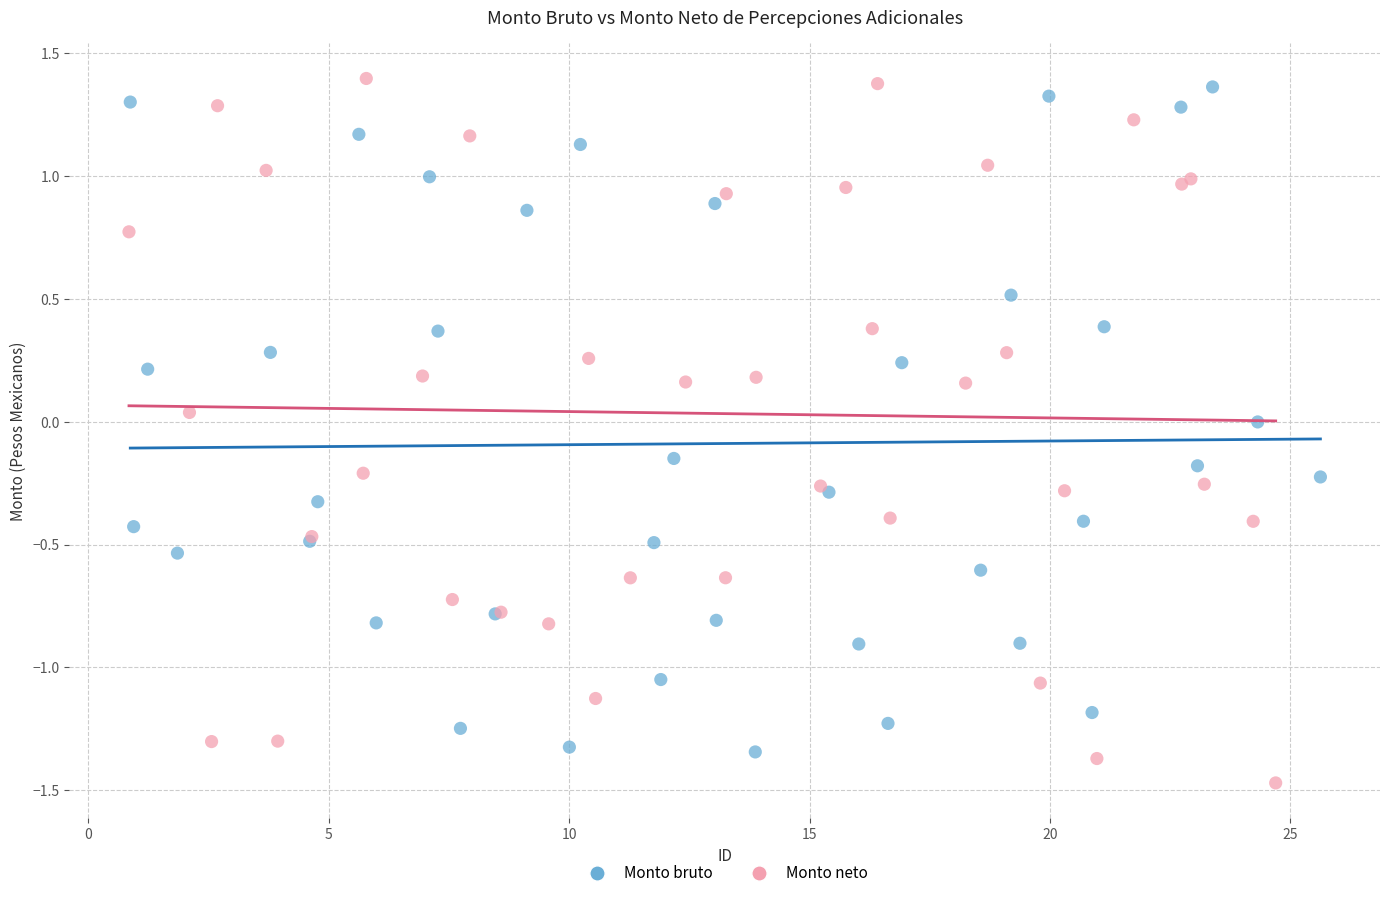

Which series has the widest spread of Y values?

Monto neto